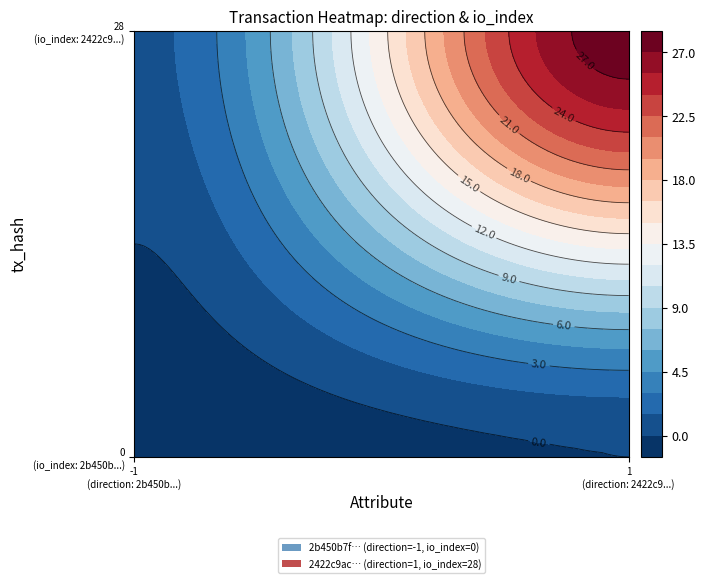

Which series changed the most between direction and io_index?

2422c9aca1d320aed6cdd8dd6e9bb70bfe0bf9b